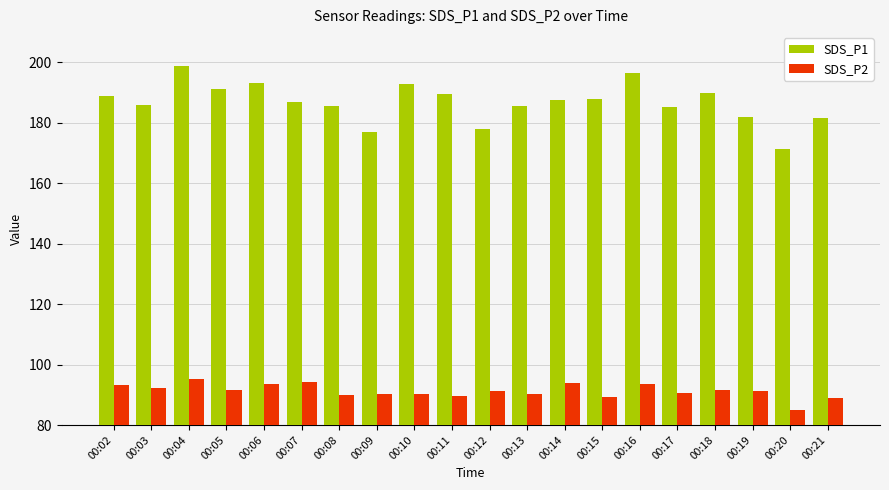

The value of SDS_P1 at 00:13 is 78.8. True or false?

False